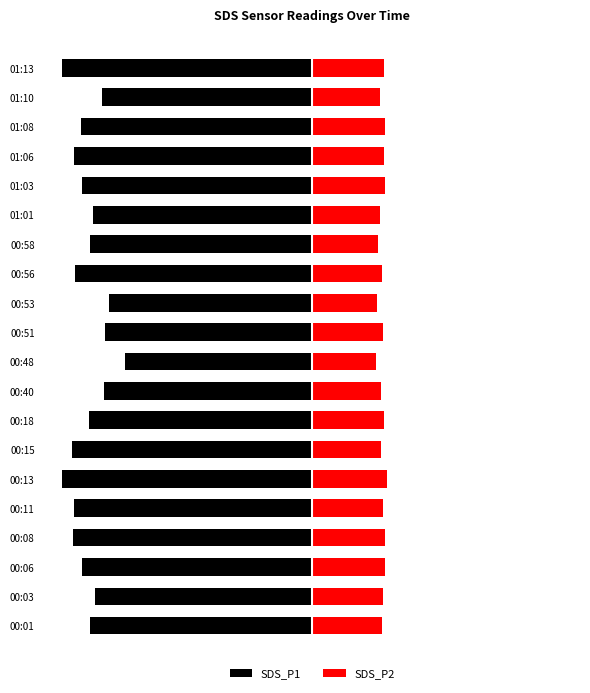

What is the lowest value of the SDS_P2 series?

37.0